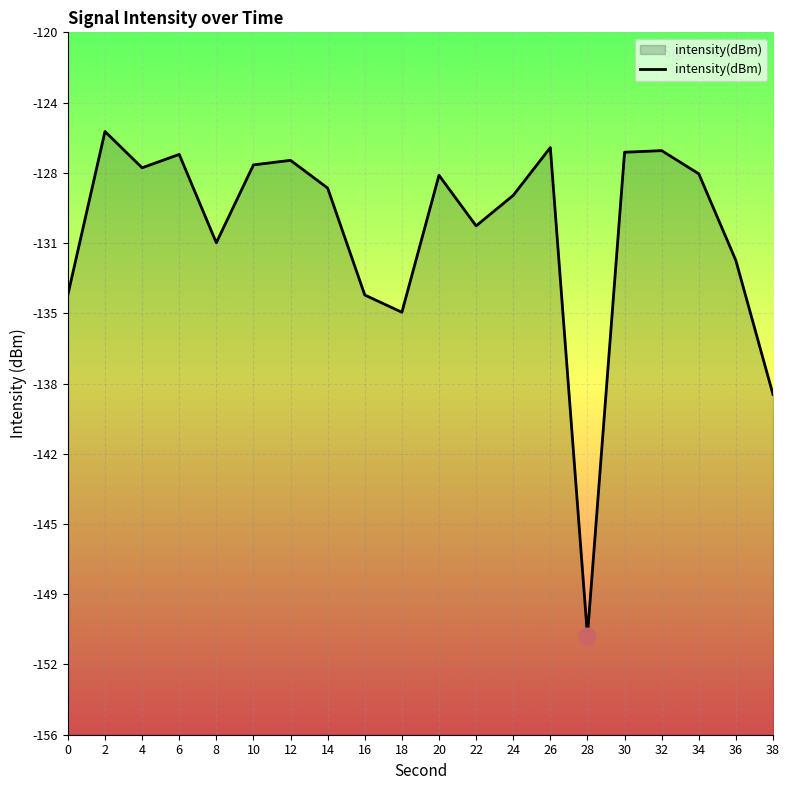

How many points are higher than both their immediate neighbors (excluding endpoints)?

6